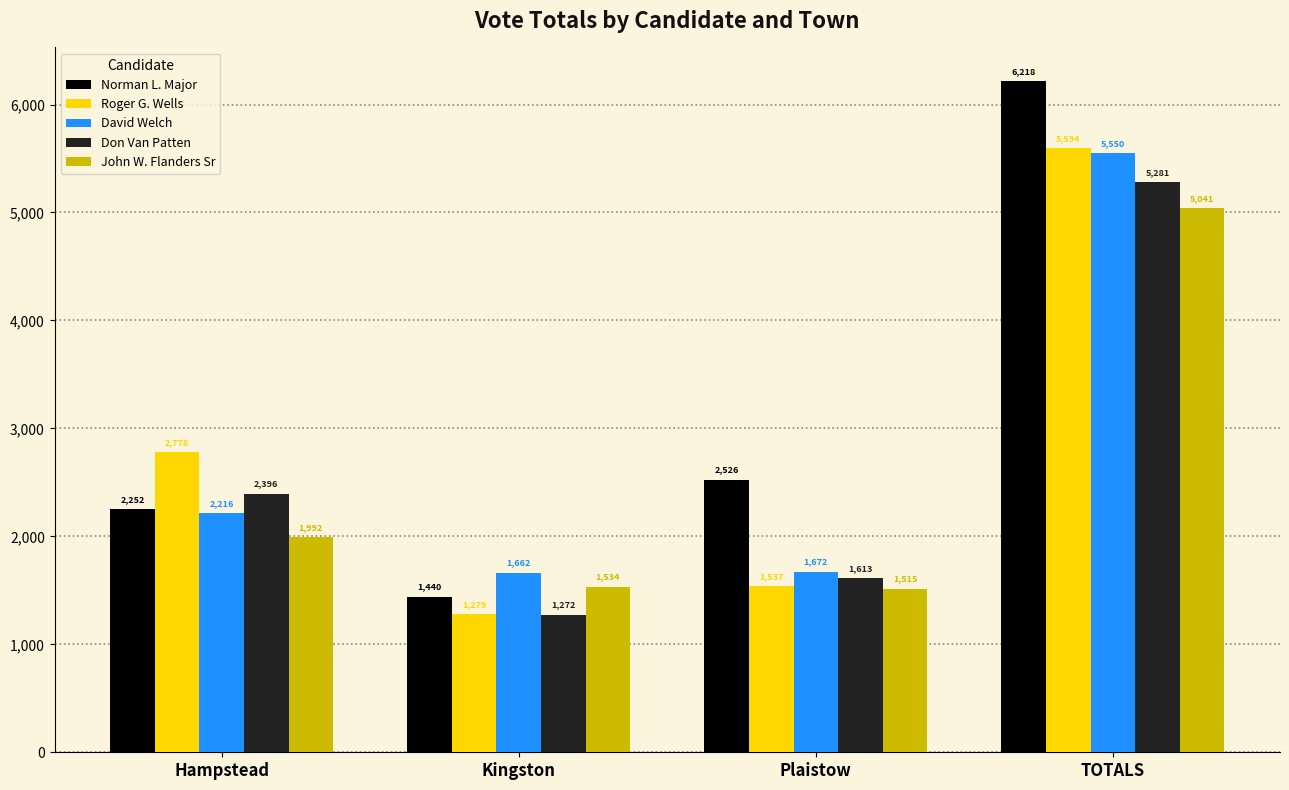

Reading left to right, list all the values displayed in this chart.

Norman L. Major: Hampstead=2252	Kingston=1440	Plaistow=2526	TOTALS=6218
Roger G. Wells: Hampstead=2778	Kingston=1279	Plaistow=1537	TOTALS=5594
David Welch: Hampstead=2216	Kingston=1662	Plaistow=1672	TOTALS=5550
Don Van Patten: Hampstead=2396	Kingston=1272	Plaistow=1613	TOTALS=5281
John W. Flanders Sr: Hampstead=1992	Kingston=1534	Plaistow=1515	TOTALS=5041